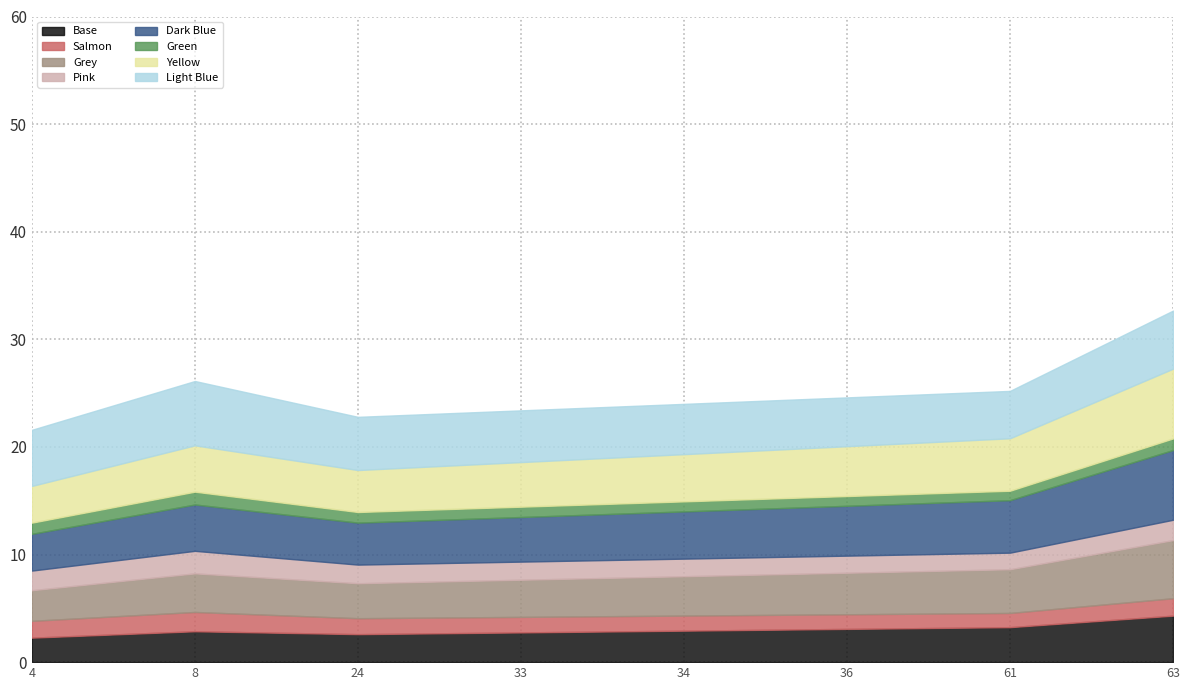

At which category is the sum across all series the highest?

63